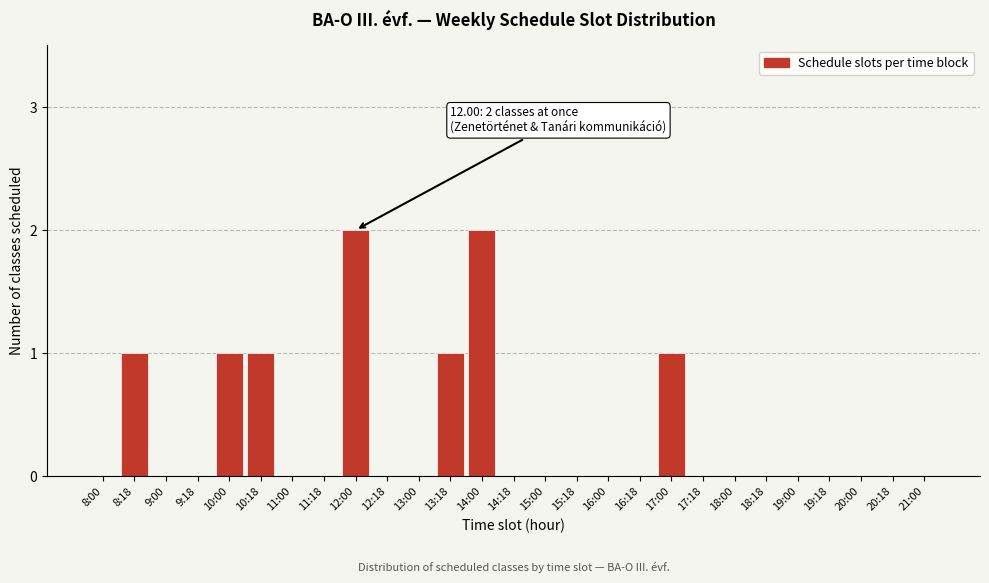

Reading left to right, transcribe all the data shown in this chart.

8:00=0	8:18=1	9:00=0	9:18=0	10:00=1	10:18=1	11:00=0	11:18=0	12:00=2	12:18=0	13:00=0	13:18=1	14:00=2	14:18=0	15:00=0	15:18=0	16:00=0	16:18=0	17:00=1	17:18=0	18:00=0	18:18=0	19:00=0	19:18=0	20:00=0	20:18=0	21:00=0